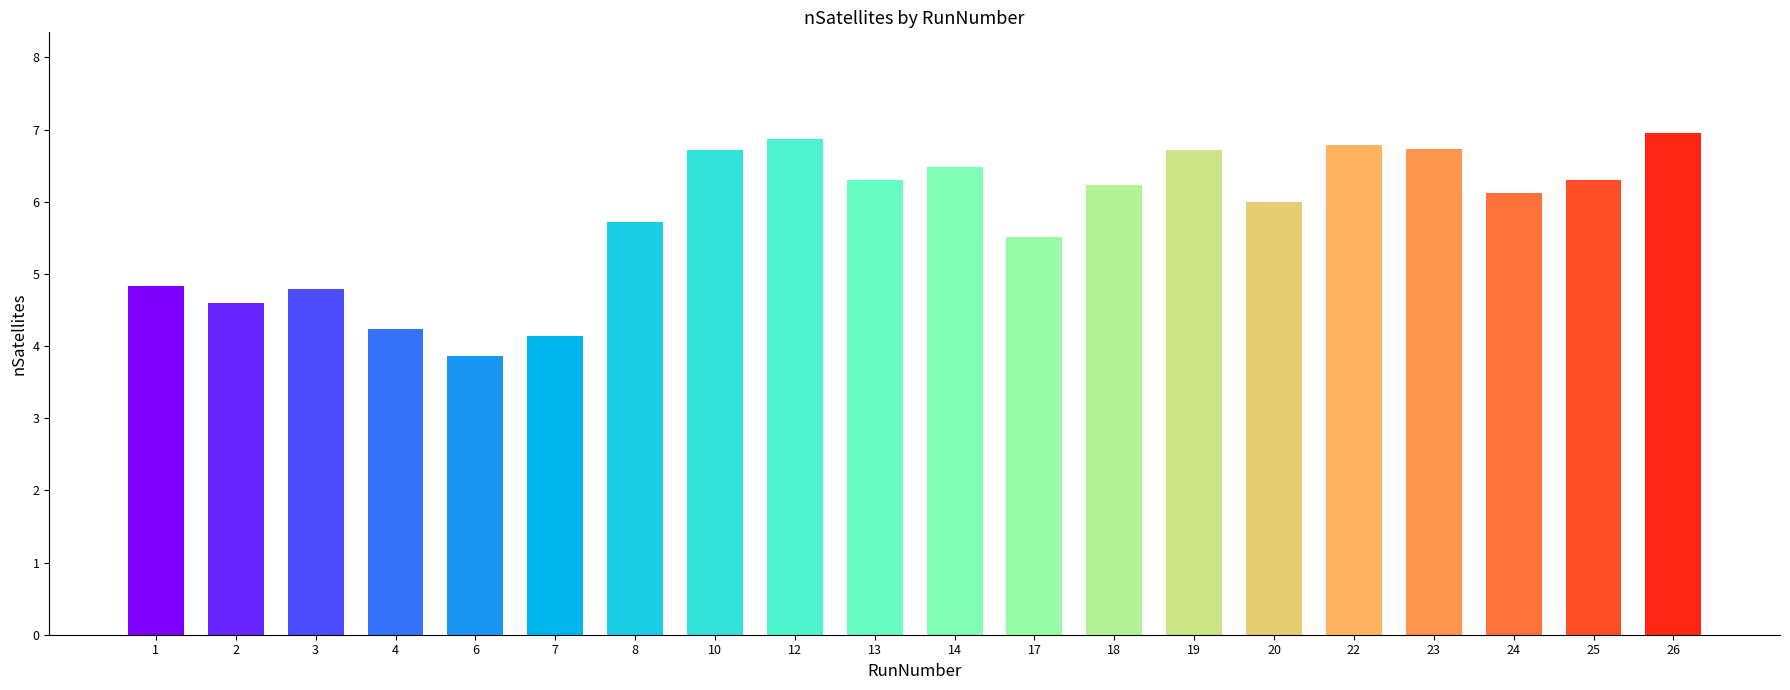

What is the difference between the values at 7 and 17?

1.4